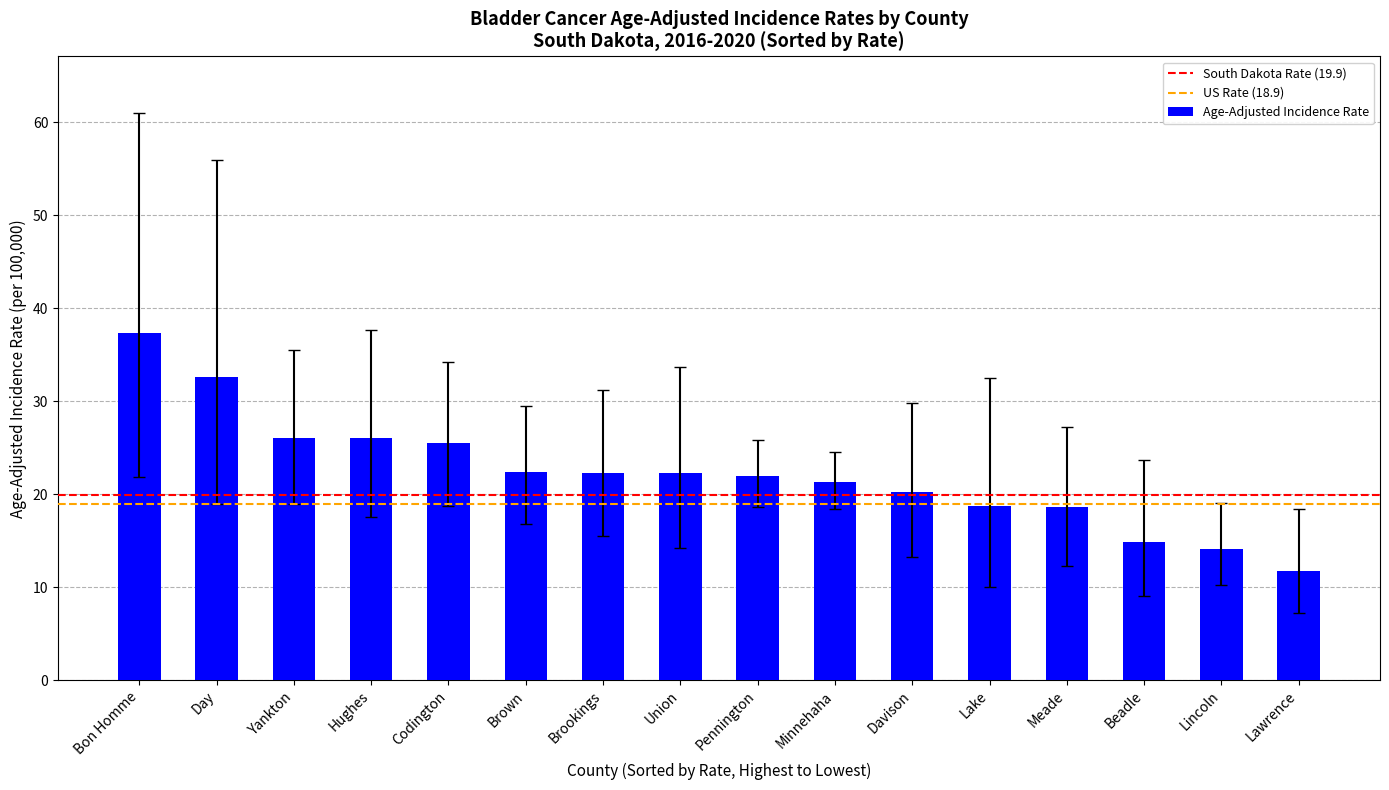

Which category has the highest value across all series?

Bon Homme